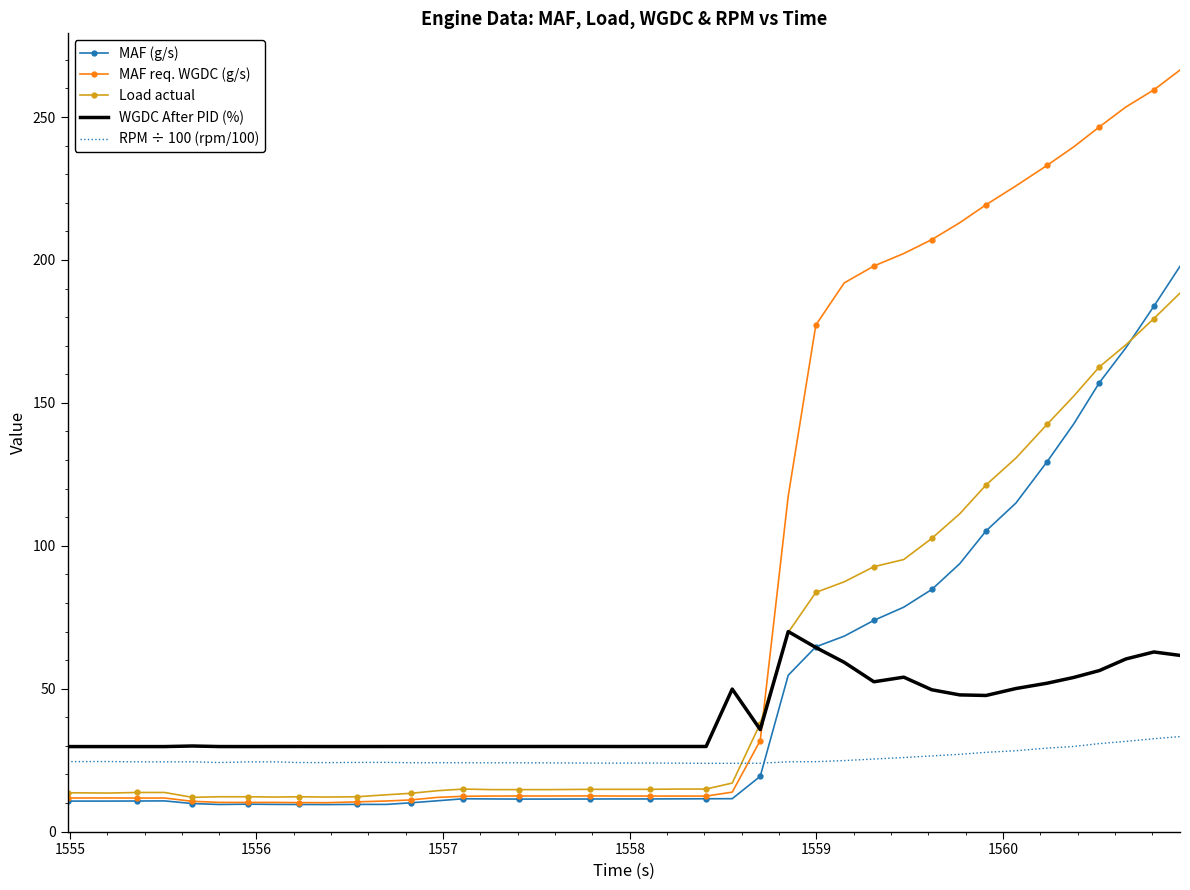

Which series has the largest total across all categories?

MAF req. WGDC (g/s)